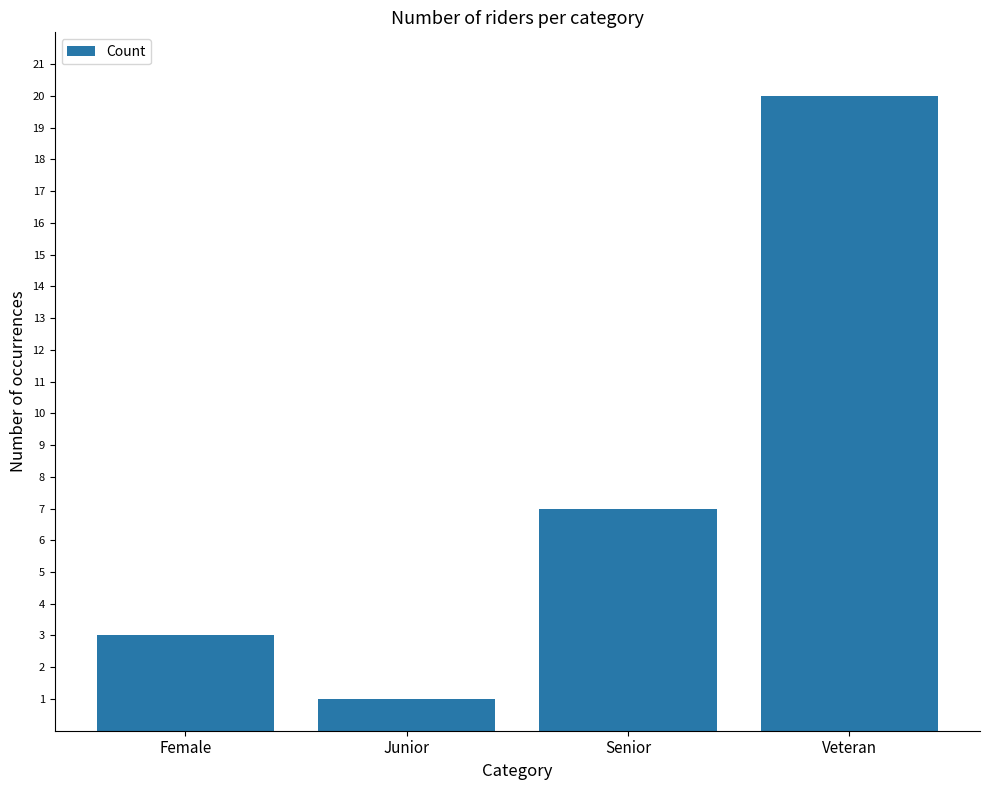

List the labels in order of value, smallest first.

Junior, Female, Senior, Veteran